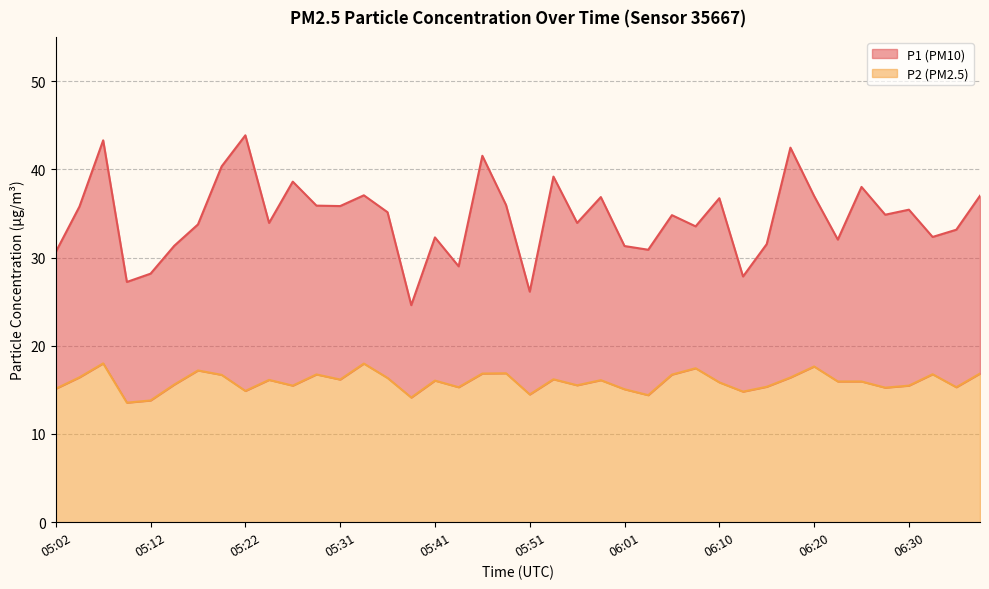

What is the sum of all P2 values?

636.9